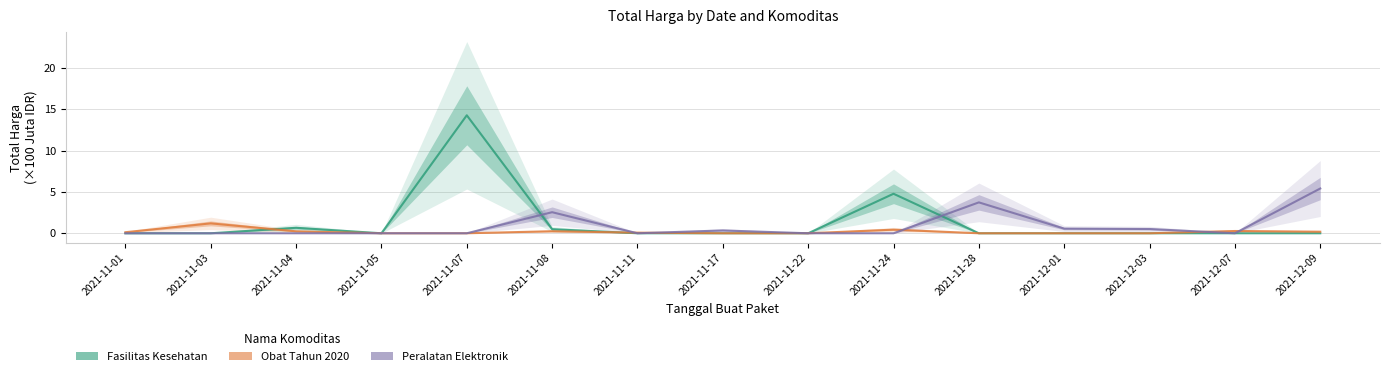

What is the average value of the Fasilitas Kesehatan series?

1.3